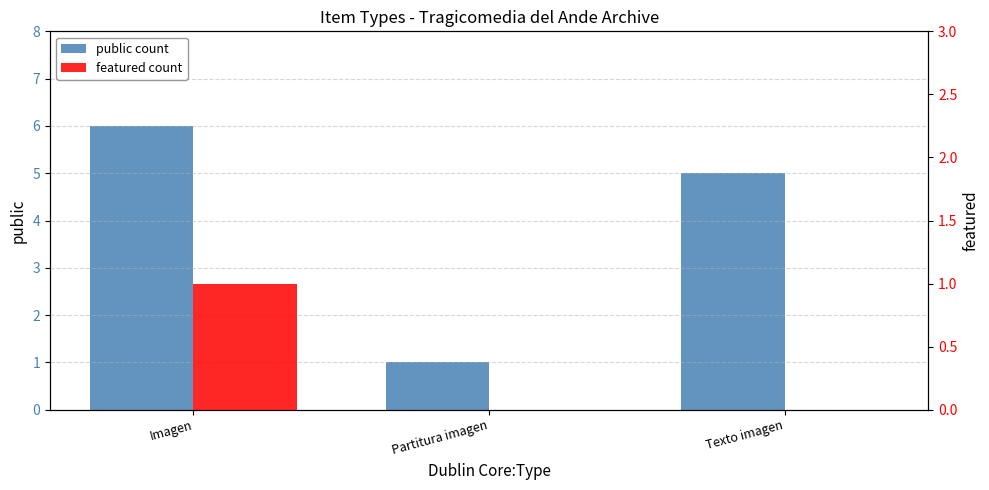

Reading right to left, transcribe all the data shown in this chart.

public count: 5	1	6
featured count: 0	0	1